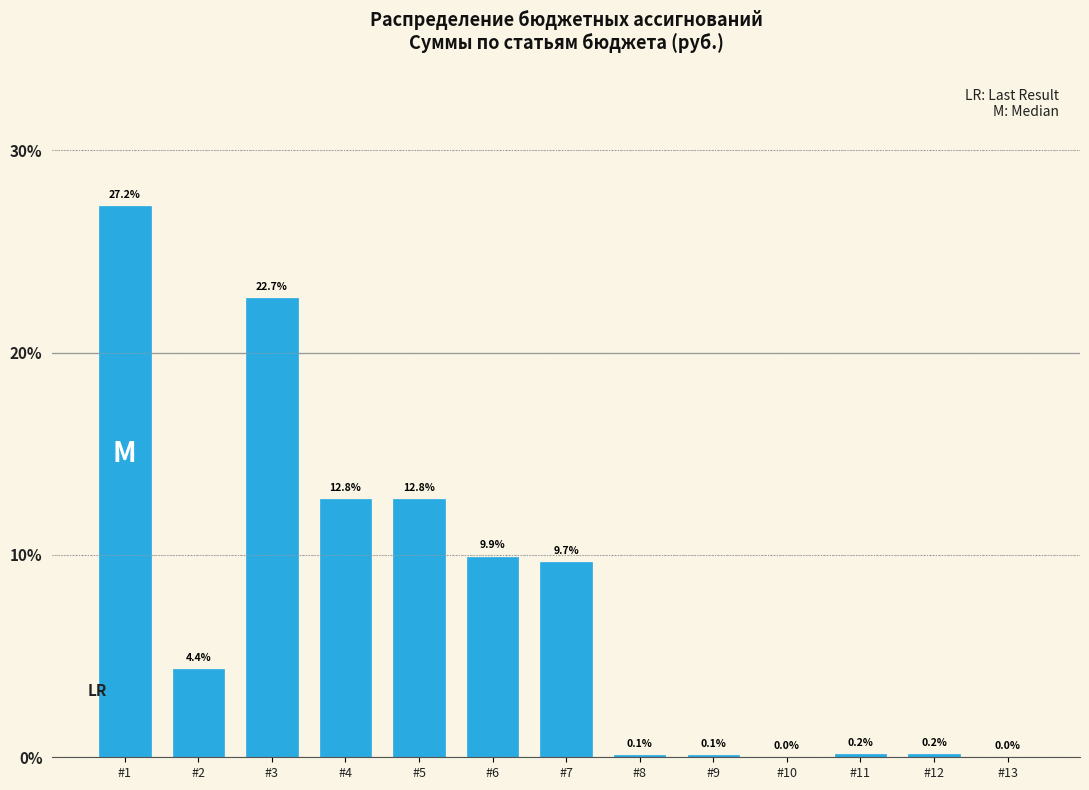

Where does the data first go above 4?

#1